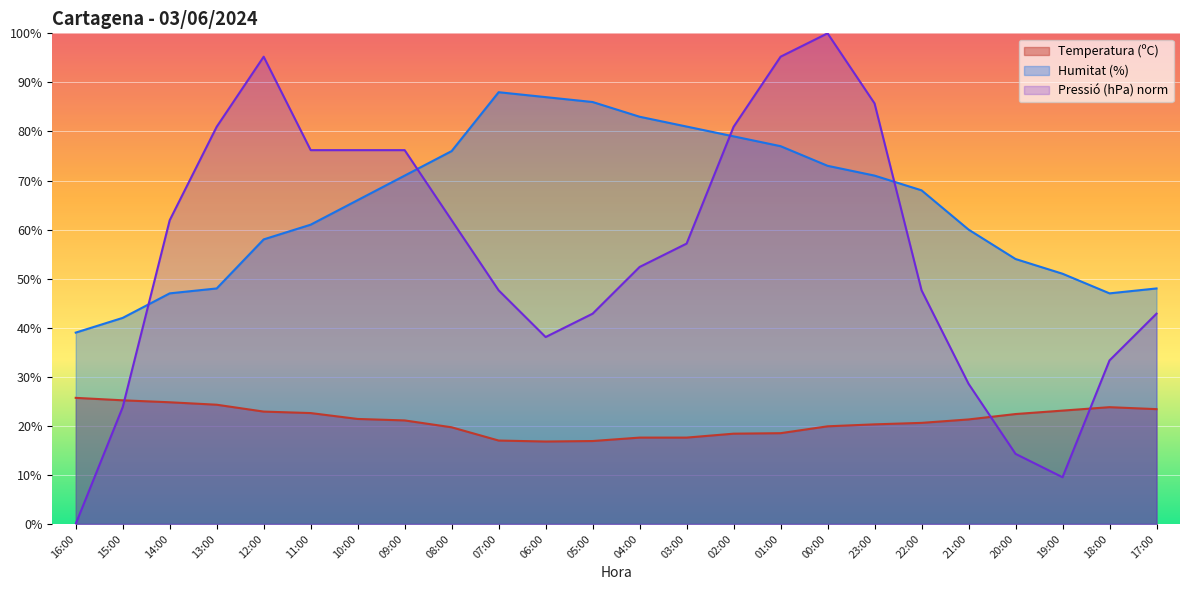

Reading left to right, list all the values displayed in this chart.

Temperatura (ºC): 25.7	25.2	24.8	24.3	22.9	22.6	21.4	21.1	19.7	17.0	16.8	16.9	17.6	17.6	18.4	18.5	19.9	20.3	20.6	21.3	22.4	23.1	23.8	23.4
Humitat (%): 39.0	42.0	47.0	48.0	58.0	61.0	66.0	71.0	76.0	88.0	87.0	86.0	83.0	81.0	79.0	77.0	73.0	71.0	68.0	60.0	54.0	51.0	47.0	48.0
Pressió (hPa) norm: 0.0	23.8	61.9	81.0	95.2	76.2	76.2	76.2	61.9	47.6	38.1	42.9	52.4	57.1	81.0	95.2	100.0	85.7	47.6	28.6	14.3	9.5	33.3	42.9